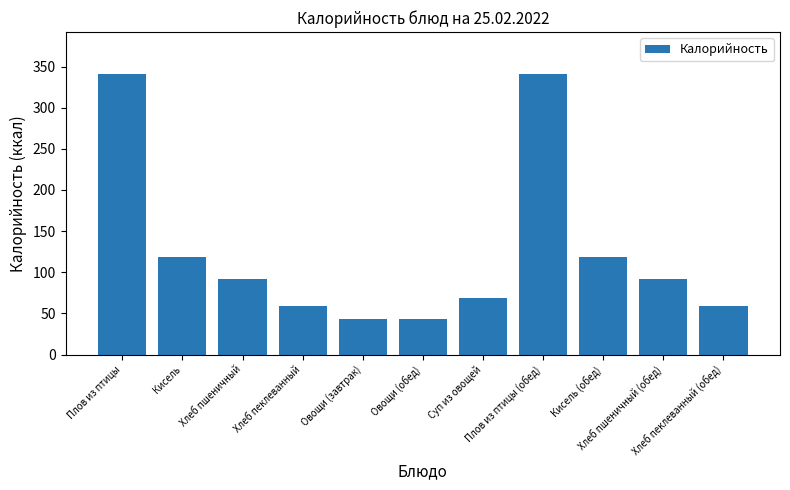

What is the value of the 5th bar from the left?

42.8